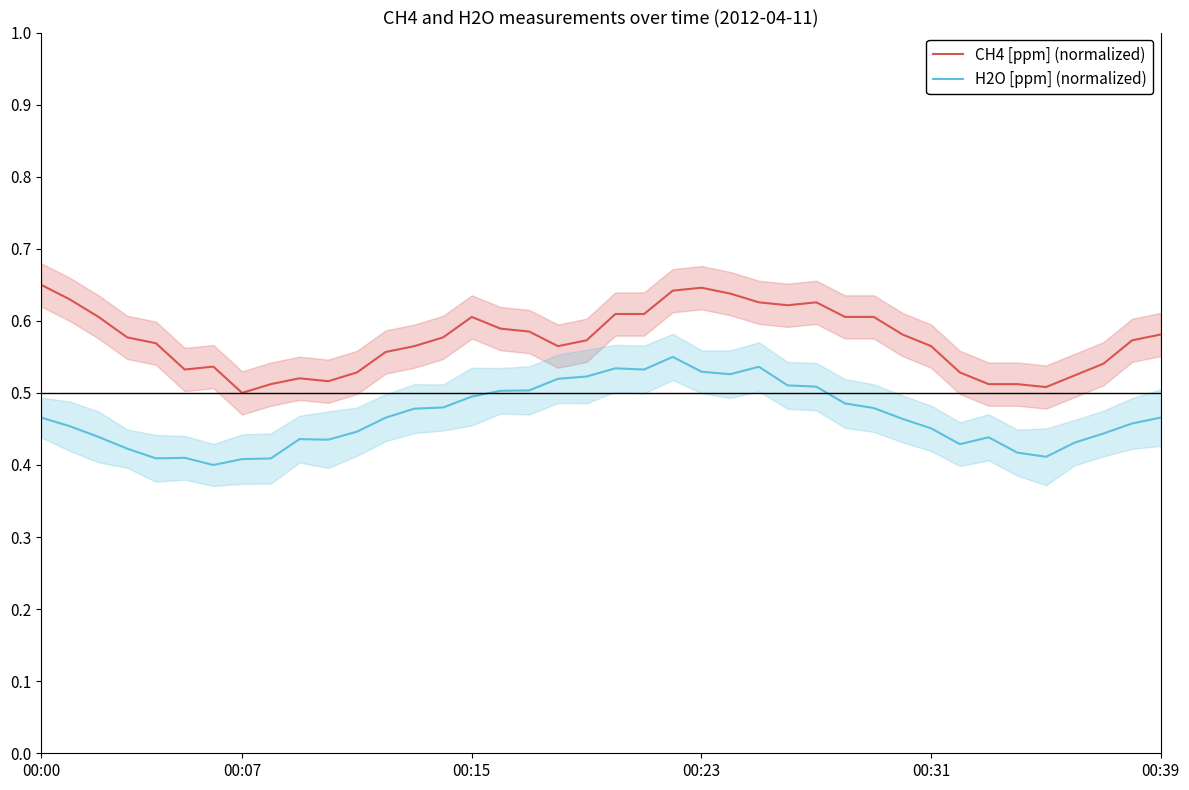

At which category does the chart reach its peak across all series?

00:00